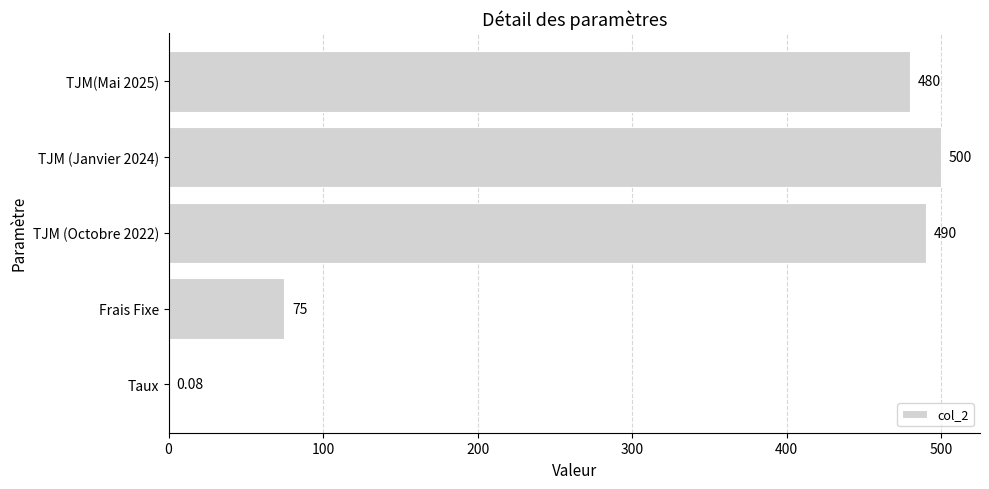

What is the sum of the values at Frais Fixe and TJM(Mai 2025)?

555.0